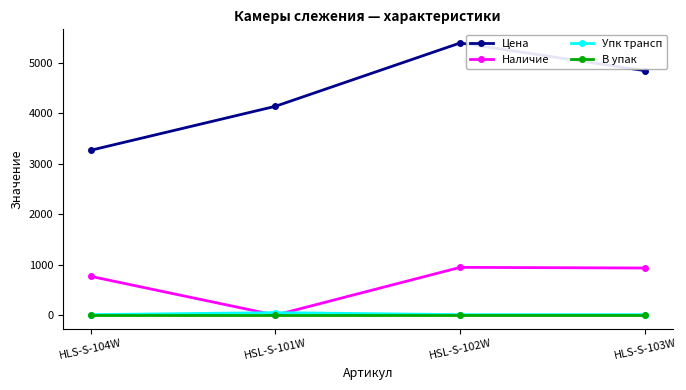

True or false: Упк трансп and Цена cross at least once.

False